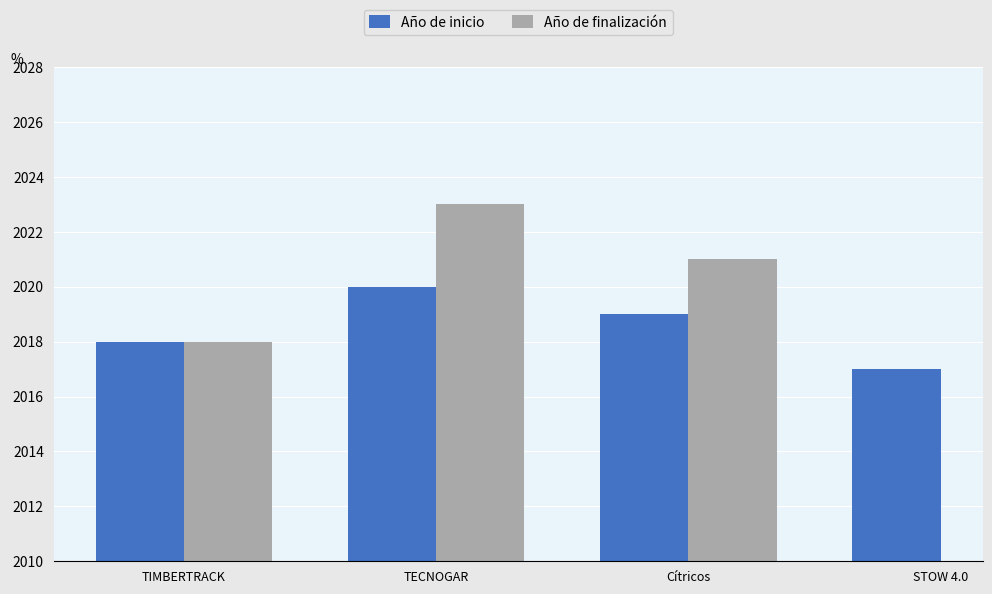

What is the spread (max minus min) of values at TECNOGAR?

3.0